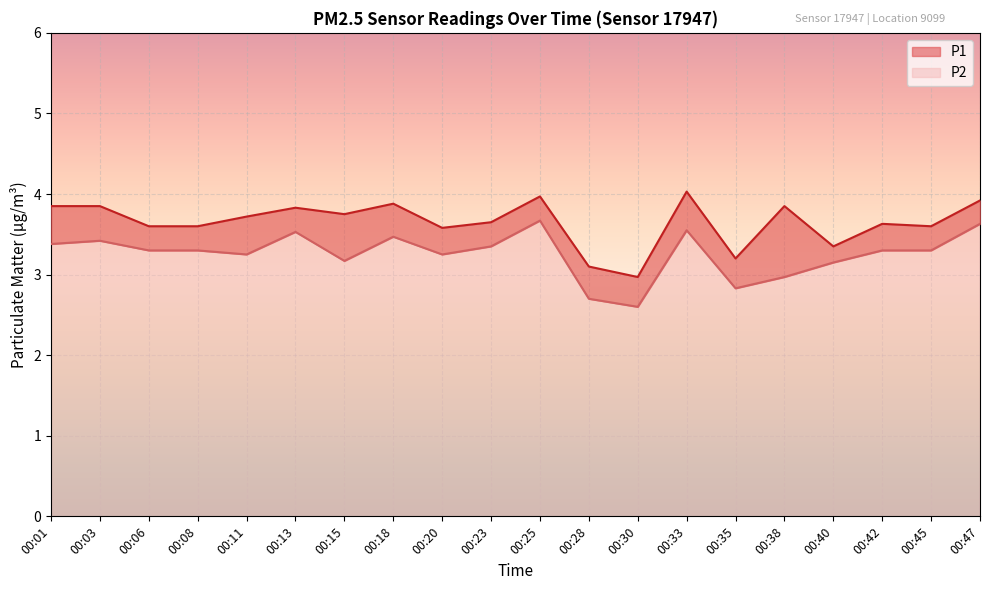

What is the sum of the P1 values at 00:28 and 00:25?

7.1